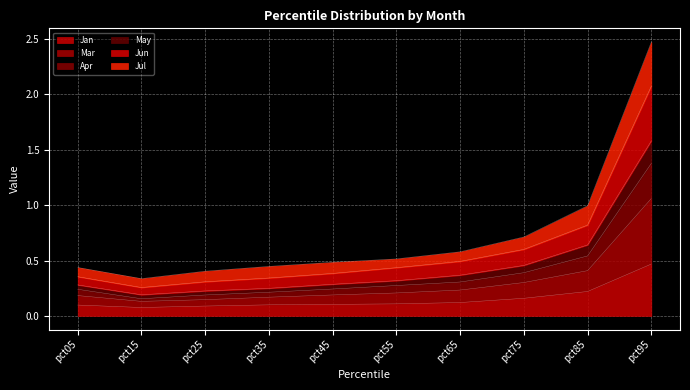

What is the lowest value of the Jun series?

0.3